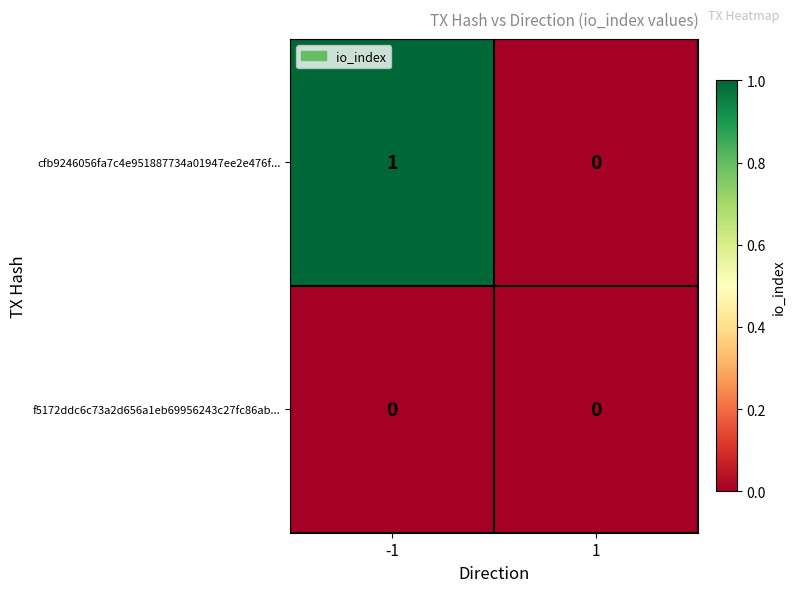

Reading left to right, extract all data points from this chart.

cfb9246056fa7c4e951887734a01947ee2e476f...: -1=1	1=0
f5172ddc6c73a2d656a1eb69956243c27fc86ab...: -1=0	1=0